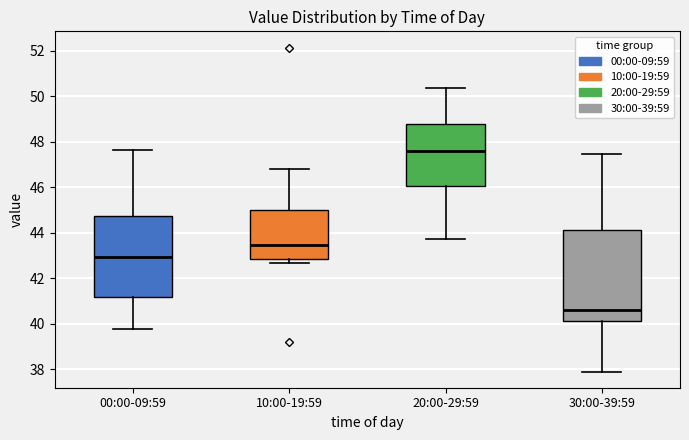

Comparing the boxes themselves (not the whiskers), which one is the tallest?

30:00-39:59